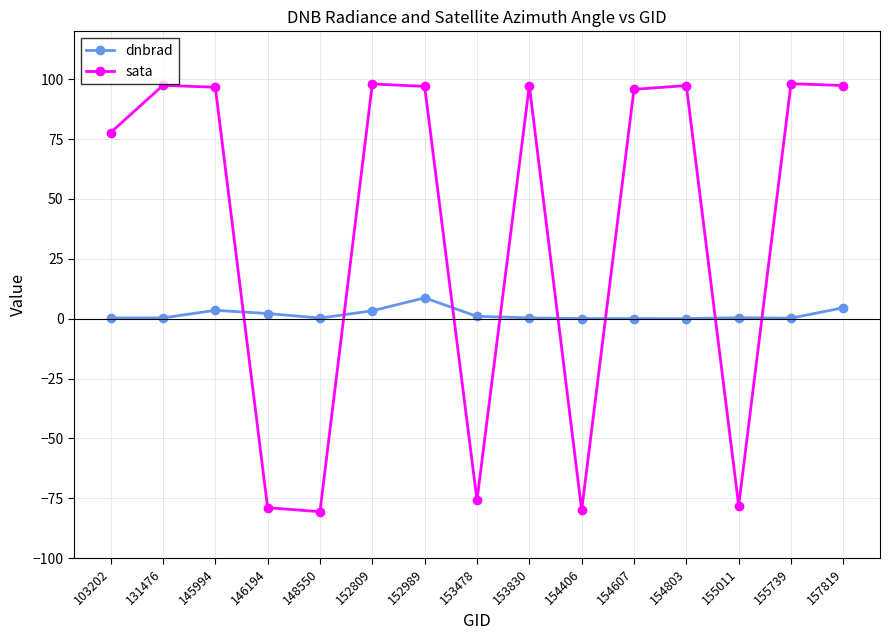

Is it true that dnbrad equals 0.0 at 154406?

True